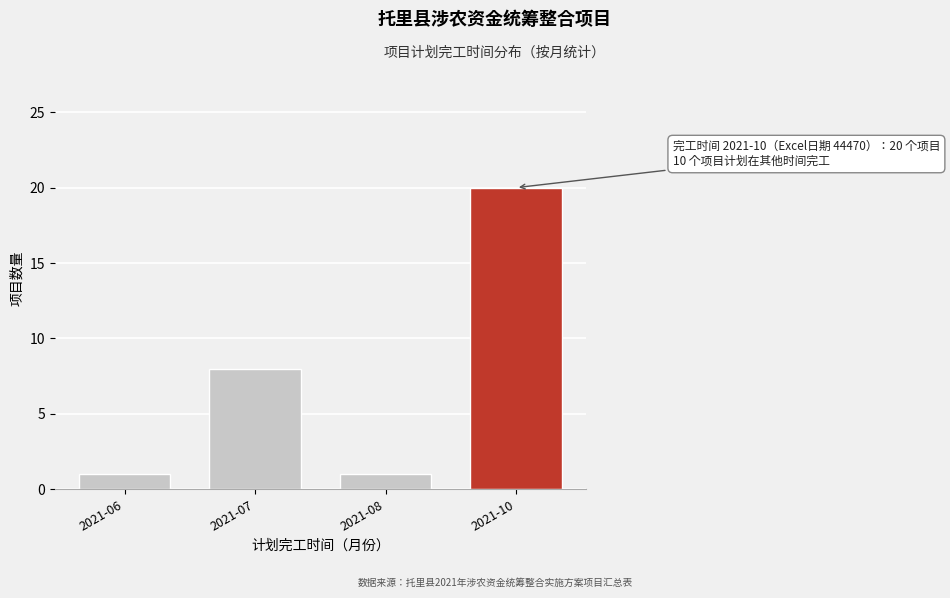

Reading left to right, transcribe all the data shown in this chart.

1	8	1	20